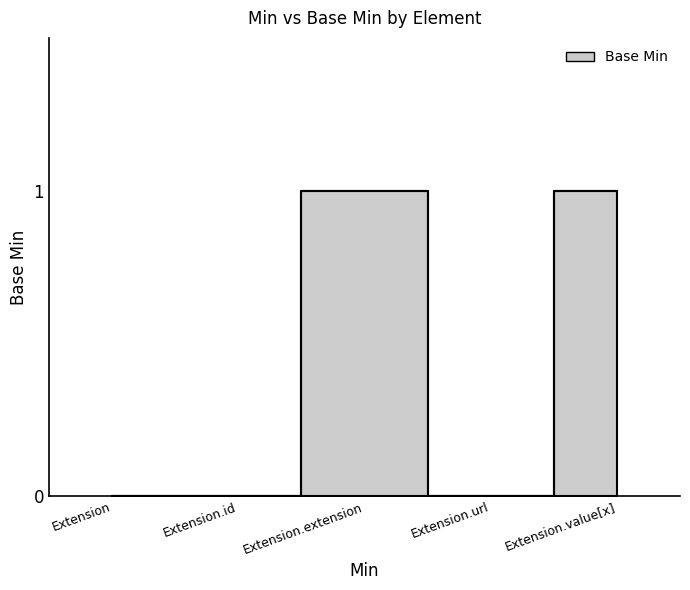

Reading left to right, what are all the values shown in this chart?

Extension=0	Extension.id=0	Extension.extension=1	Extension.url=0	Extension.value[x]=1